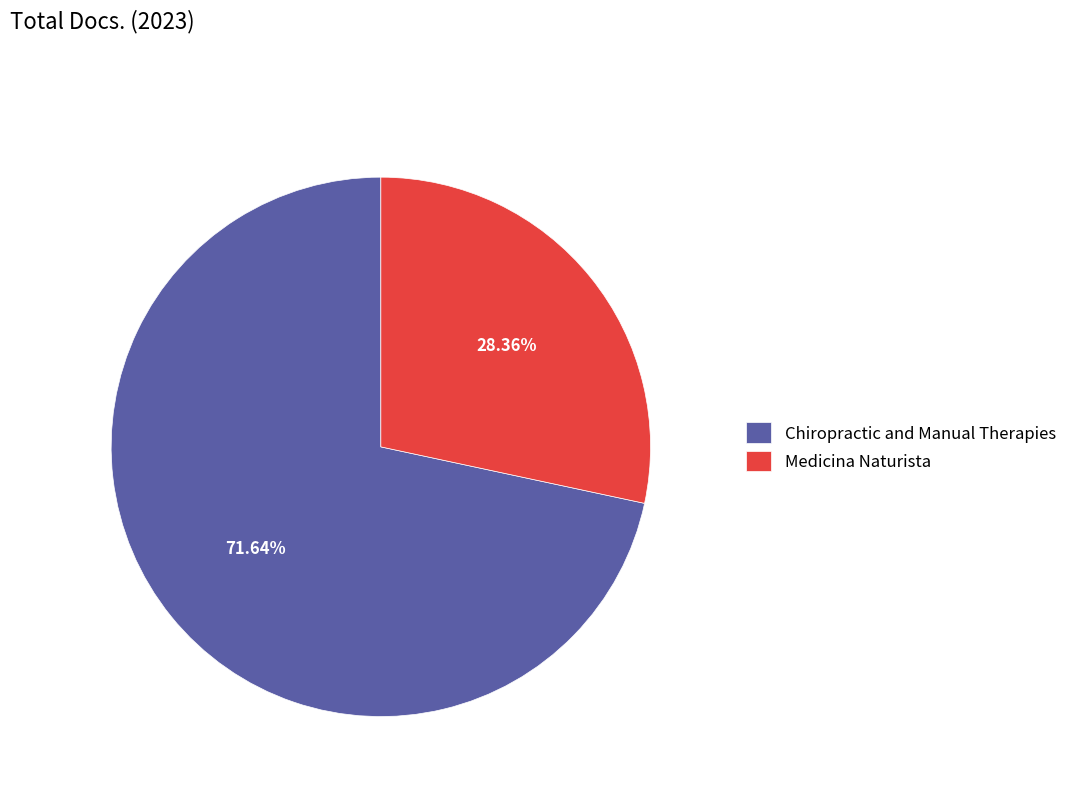

Is it true that Medicina Naturista is 16% of the pie?

False